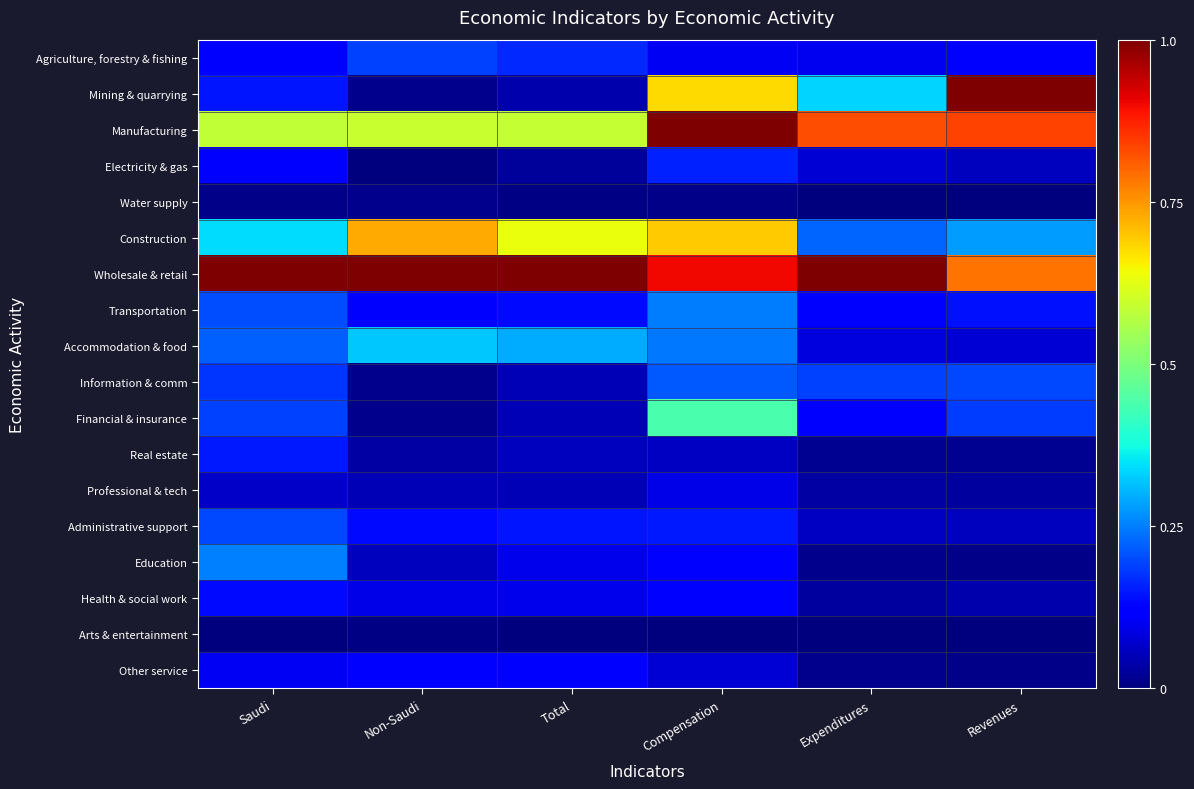

What is the total value across all series at Compensation?

5.3